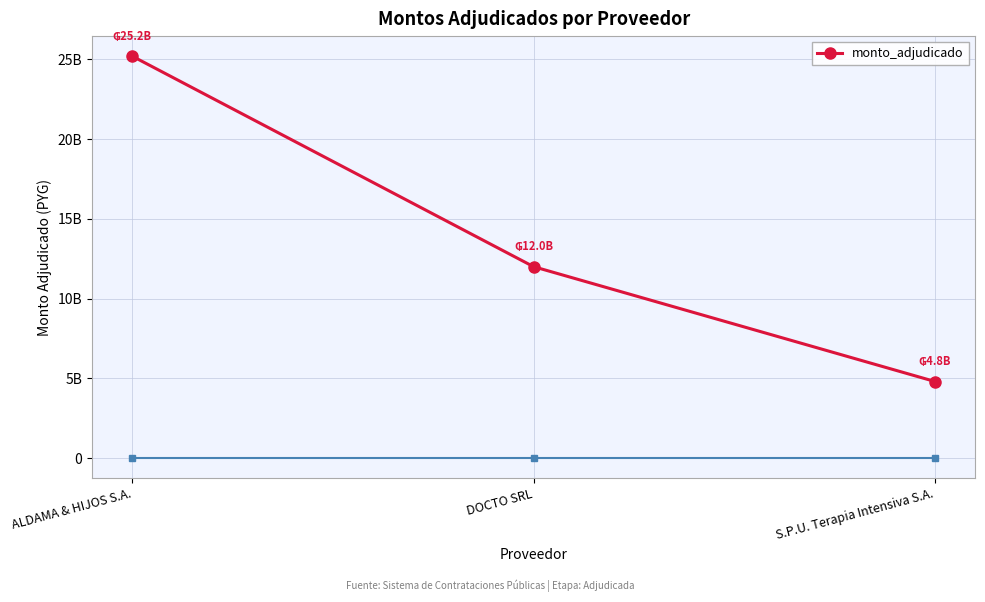

Reading right to left, list all the values displayed in this chart.

4800000000	12000000000	25200000000